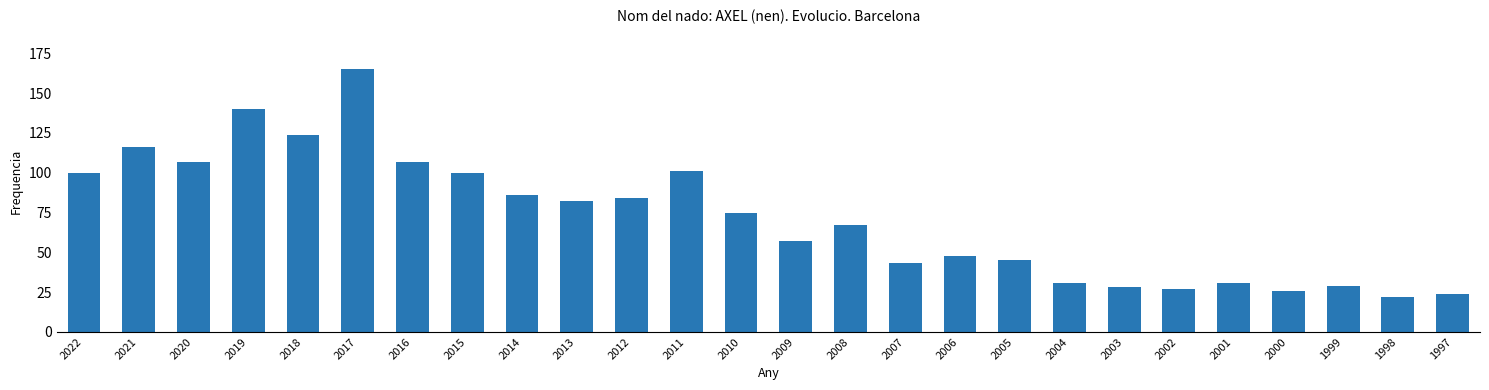

Reading right to left, extract all data points from this chart.

1997=24	1998=22	1999=29	2000=26	2001=31	2002=27	2003=28	2004=31	2005=45	2006=48	2007=43	2008=67	2009=57	2010=75	2011=101	2012=84	2013=82	2014=86	2015=100	2016=107	2017=165	2018=124	2019=140	2020=107	2021=116	2022=100